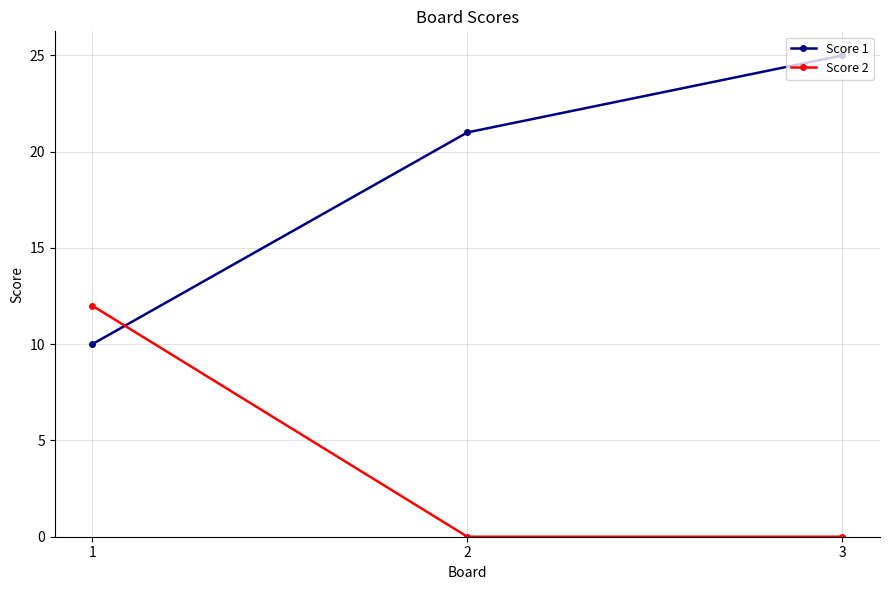

Count the number of categories in the chart.

3